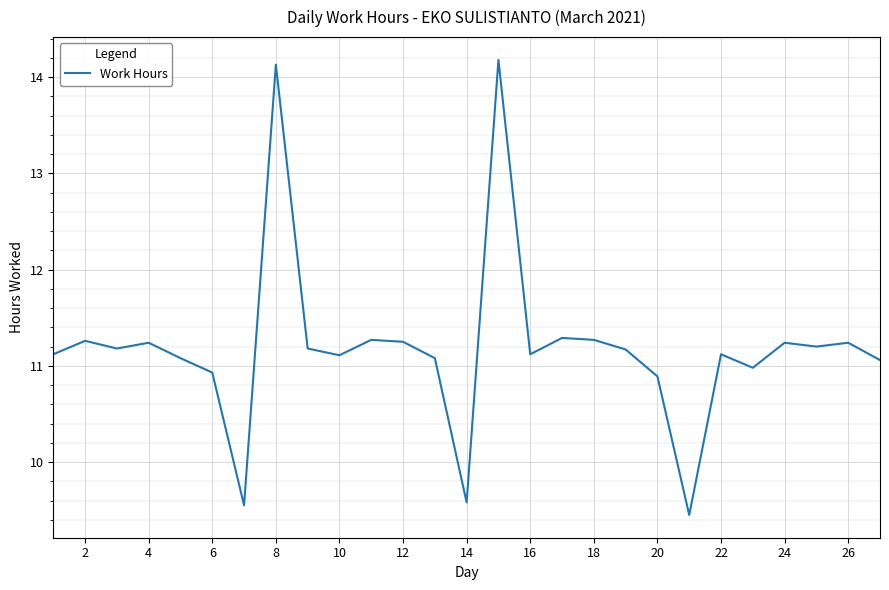

What is the maximum value shown in the chart?

14.2